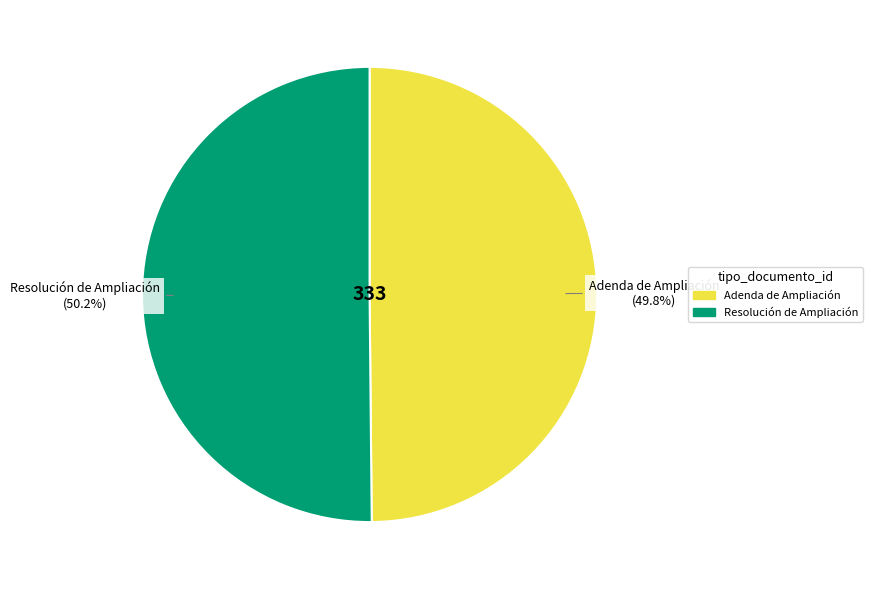

How many segments does this pie chart have?

2